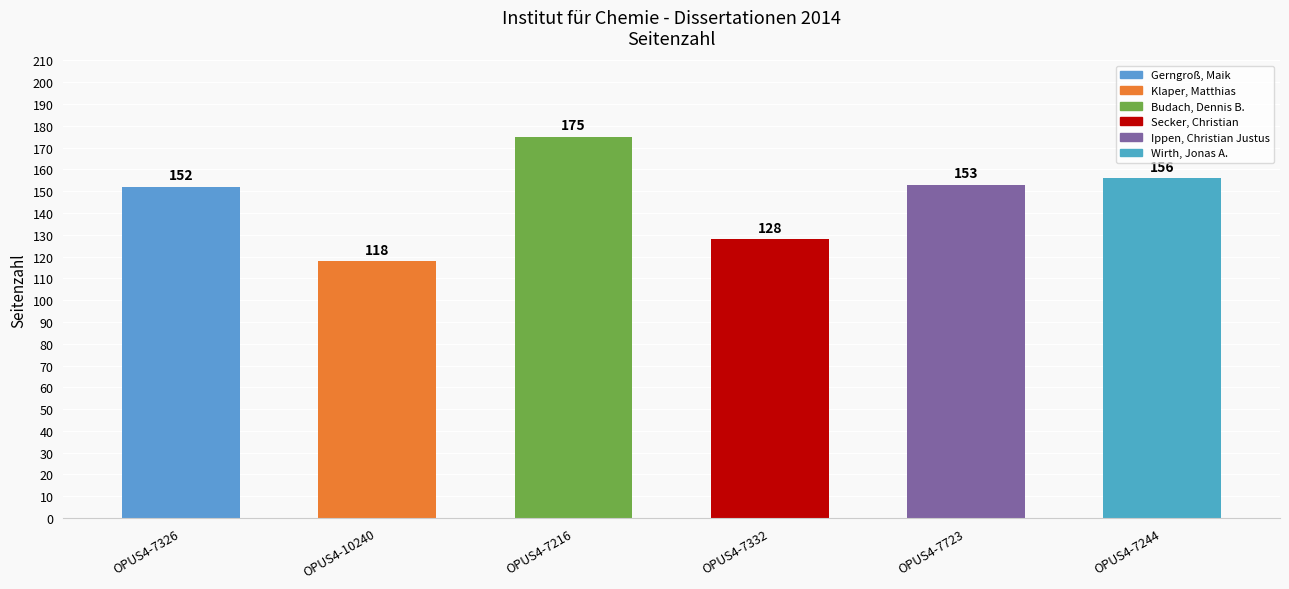

What is the maximum value shown in the chart?

175